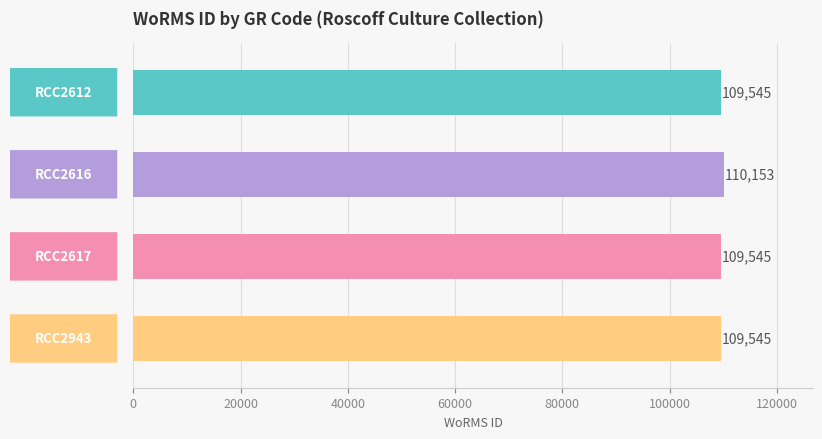

What is the value of the 2nd bar from the top?

110153